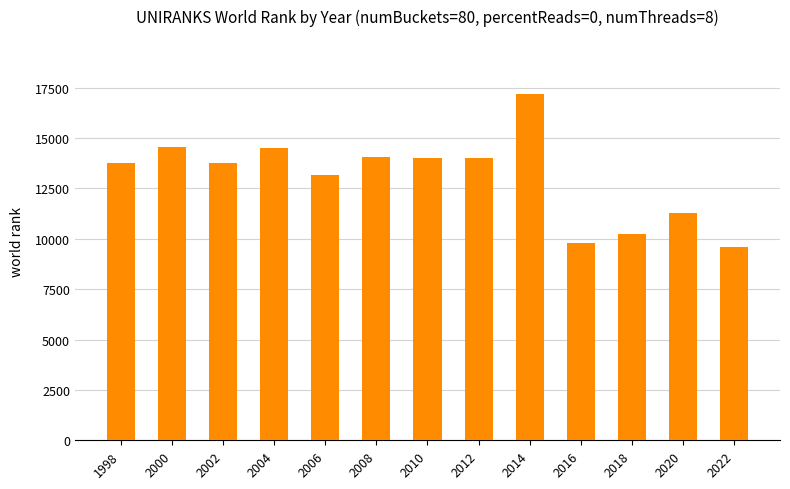

Count the number of categories in the chart.

13